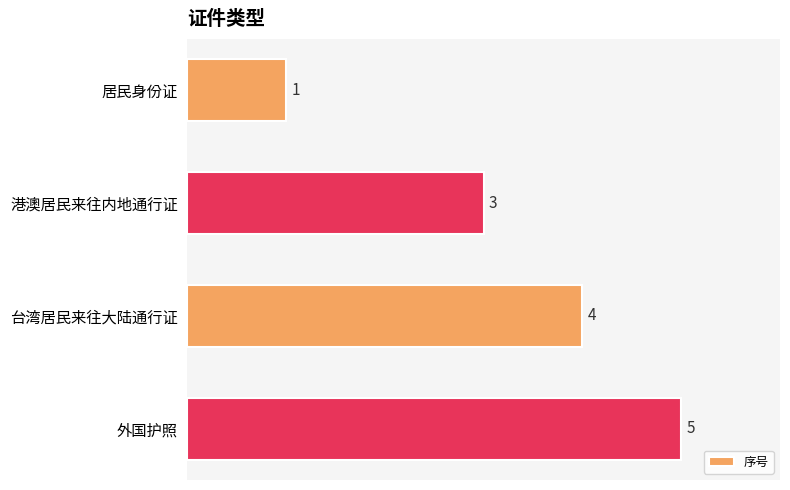

Reading bottom to top, extract all data points from this chart.

外国护照=5	台湾居民来往大陆通行证=4	港澳居民来往内地通行证=3	居民身份证=1